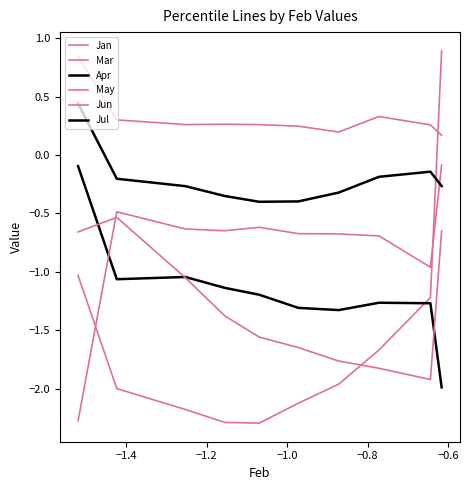

Is this an area chart (filled region under the line)?

No